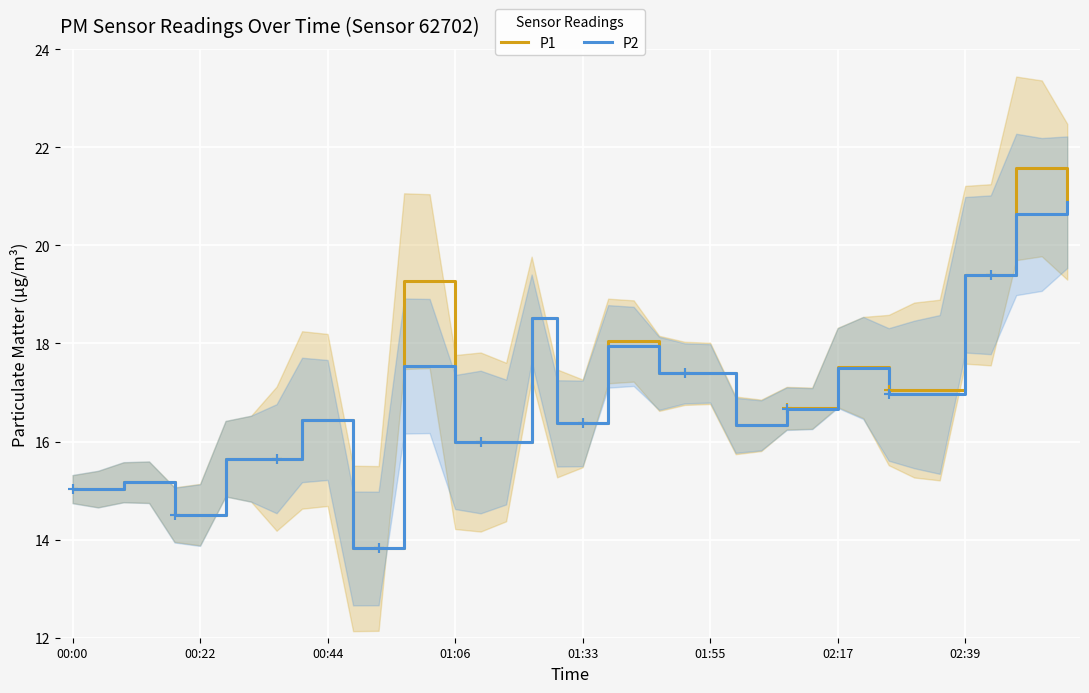

Which series has the largest Y range (max minus min)?

P1